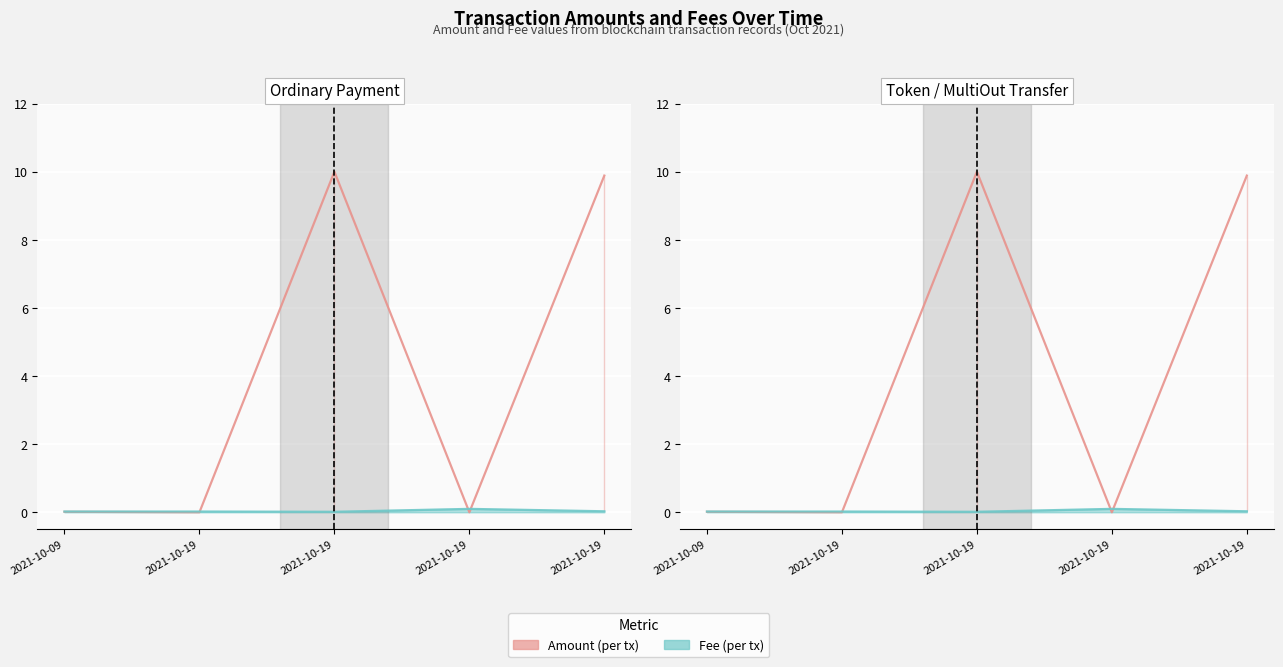

Between which two adjacent categories do Amount and Fee first intersect?

2021-10-19 and 2021-10-19